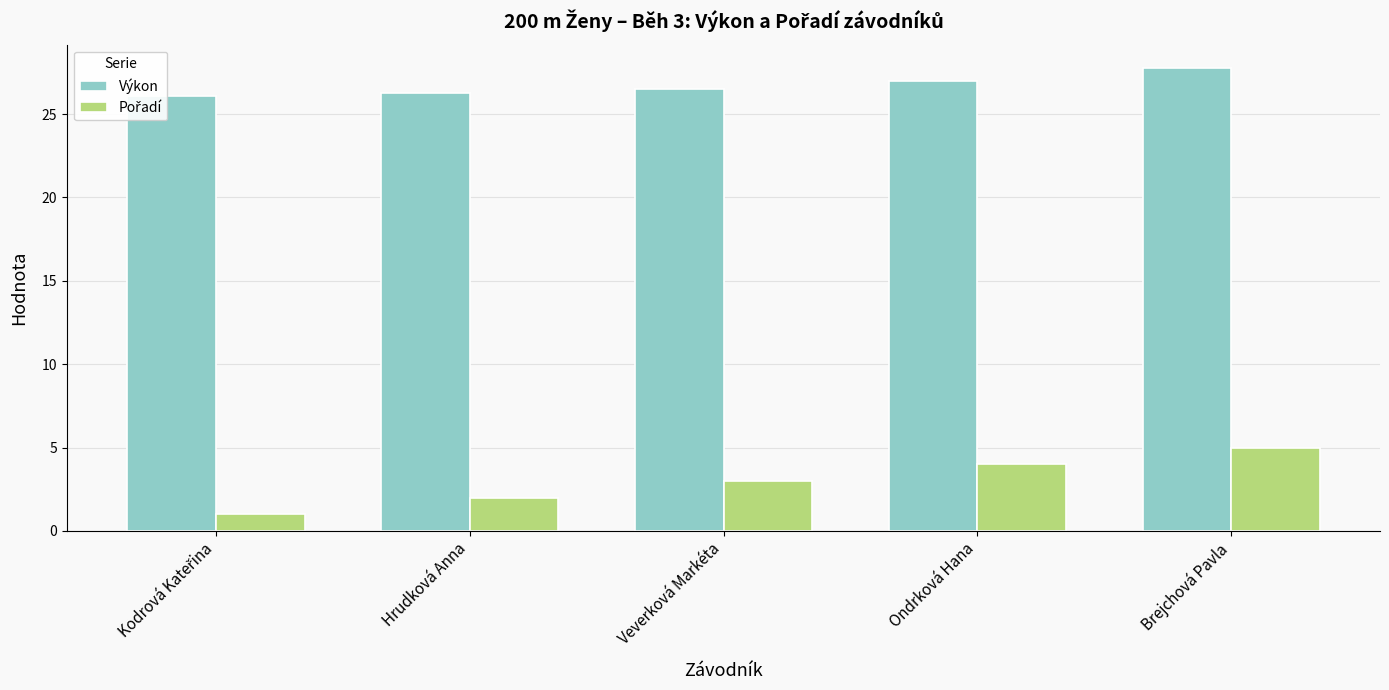

How many series are shown in this chart?

2